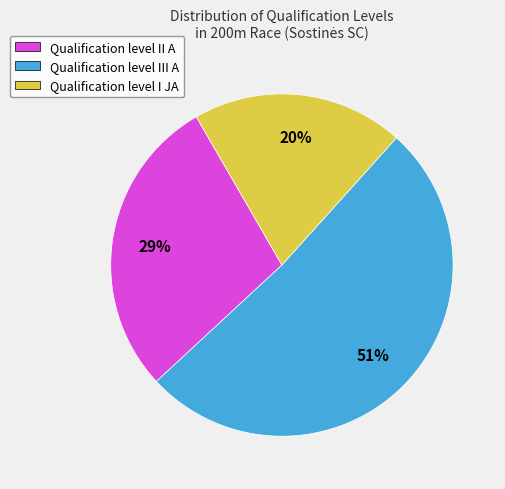

Is the sum of Qualification level II A and Qualification level III A greater than half?

Yes